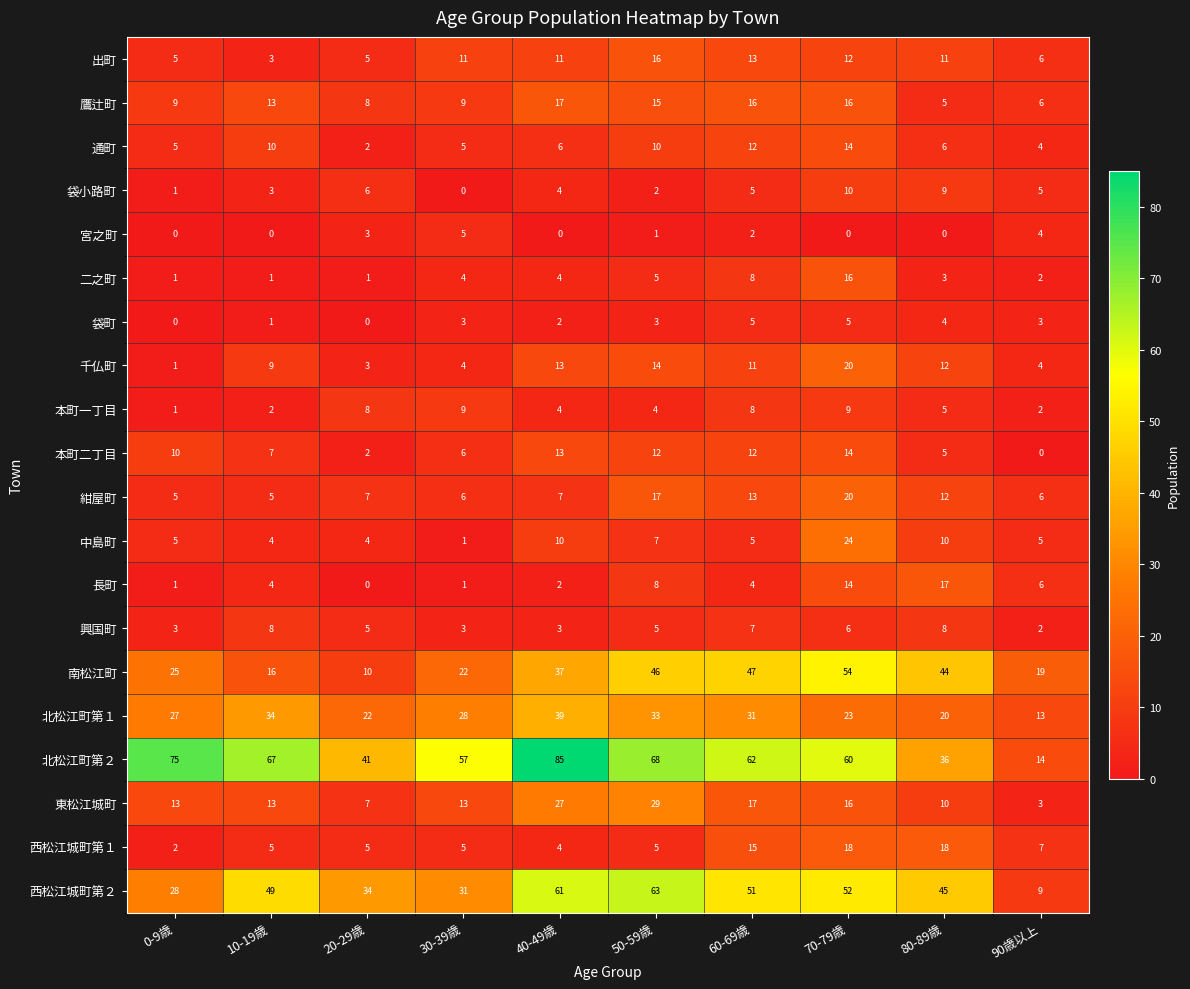

Which series has the widest spread of values?

北松江町第２